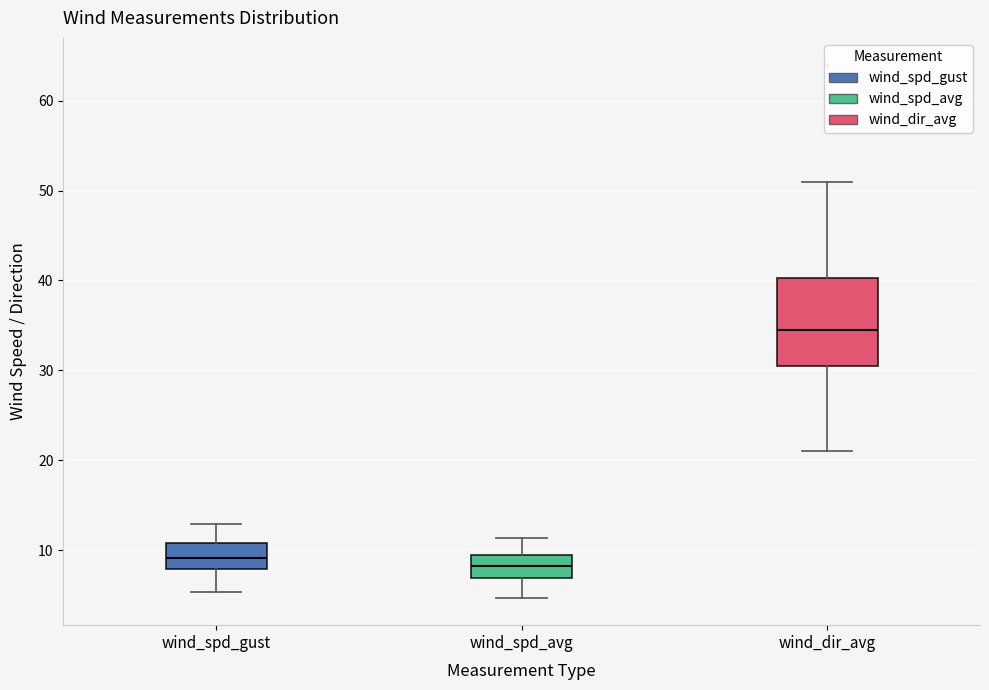

Which box has the highest median line?

wind_dir_avg